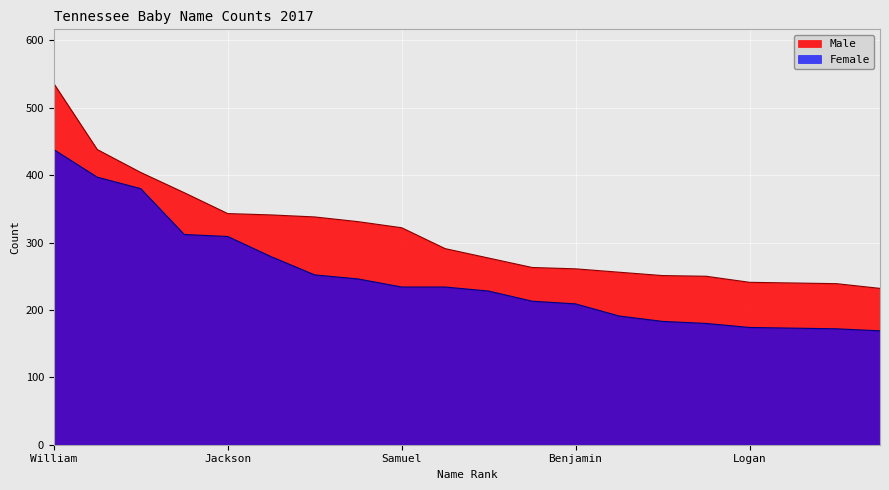

What is the value of the Female point at the 7th from the left?

252